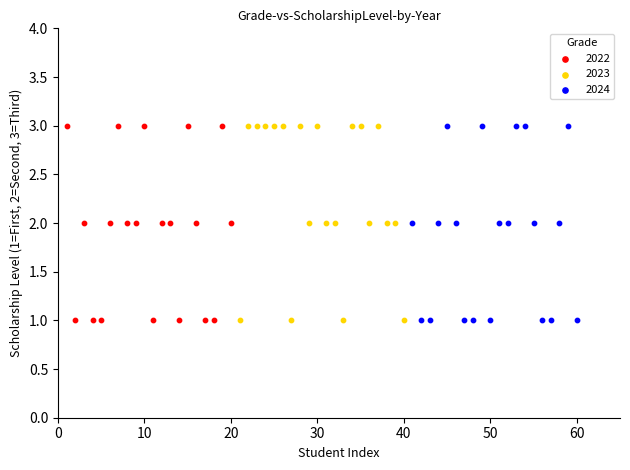

What are all the series names shown in the legend?

2022, 2023, 2024